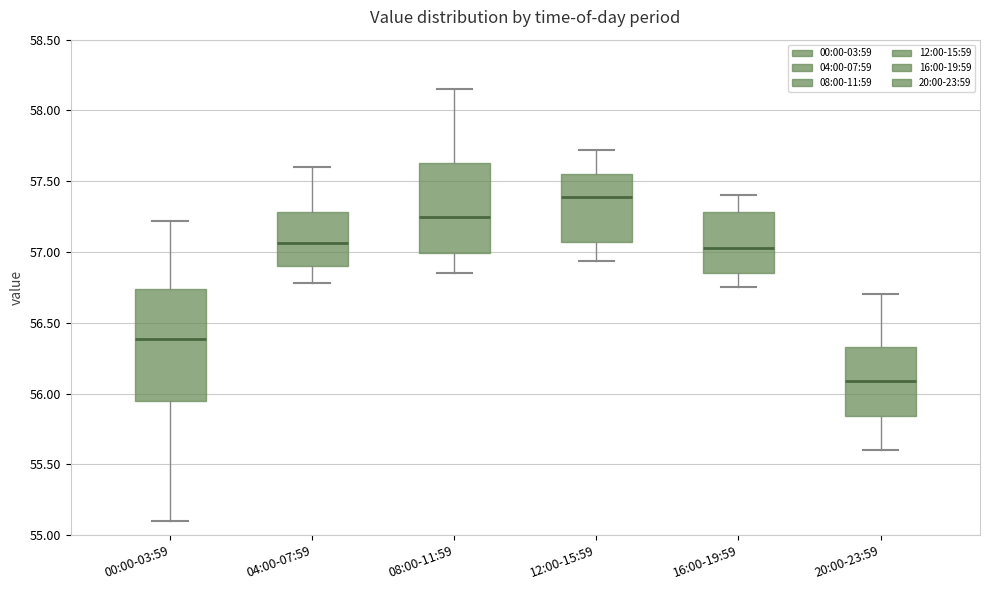

Where does the lower whisker of the box for 20:00-23:59 end on the y-axis? The values are not printed on the chart, so give them approximately, as read against the axis.

55.60